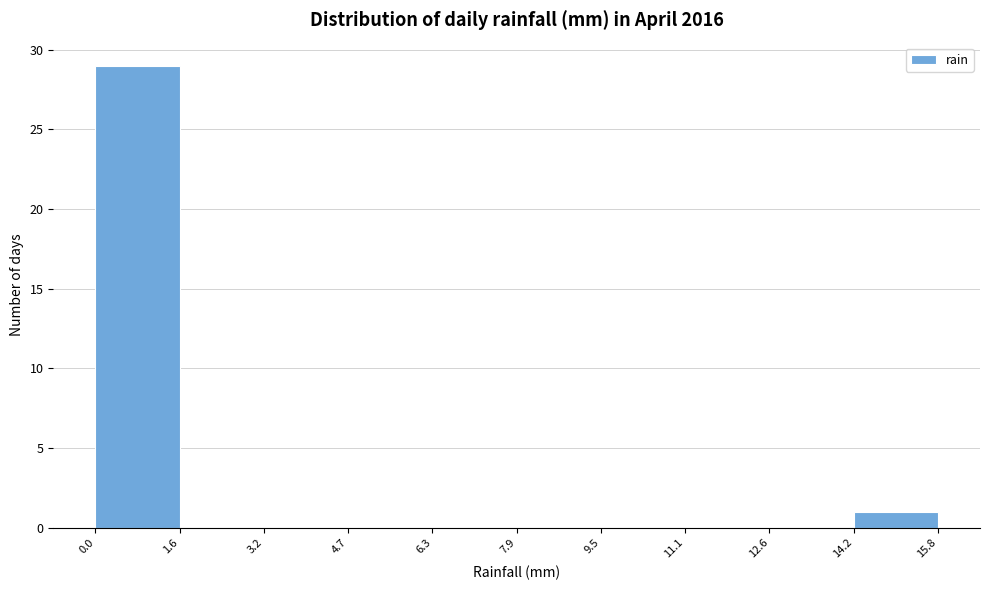

What is the height of the bar covering 0.0 to 1.6 on the x-axis? The values are not printed on the chart, so give them approximately, as read against the axis.

29